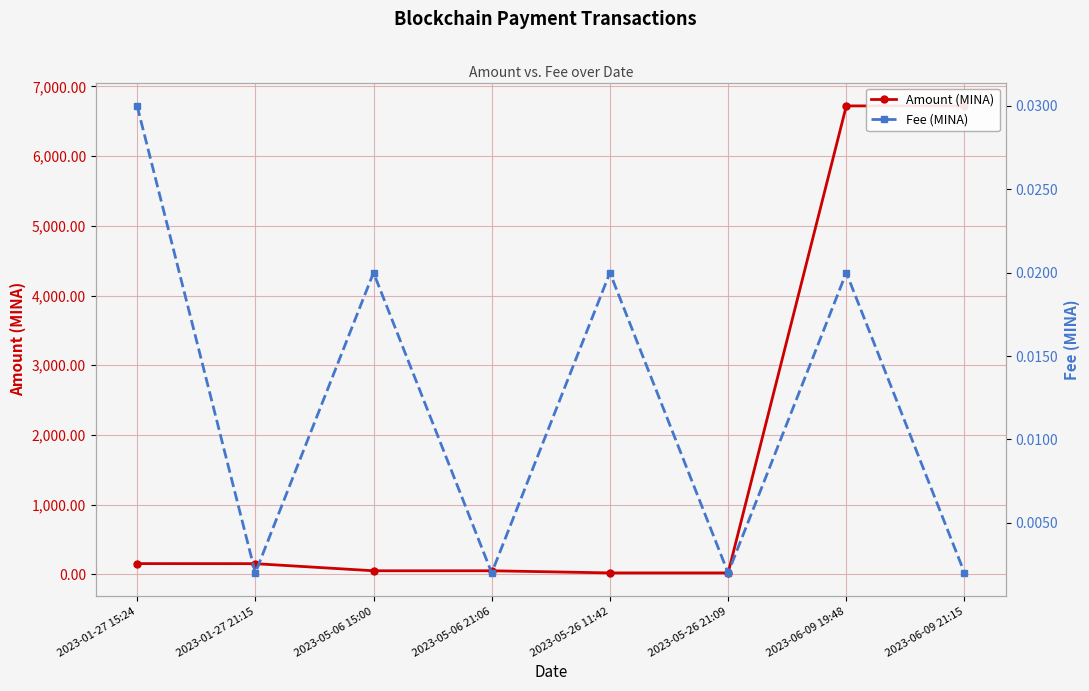

True or false: Fee (MINA) and Amount (MINA) intersect in this chart.

False